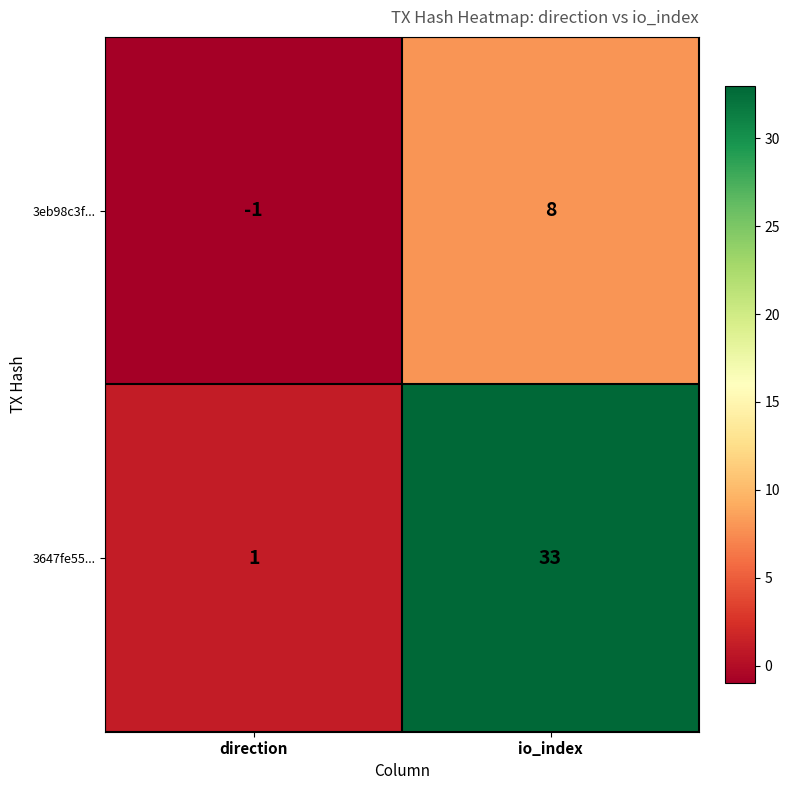

Which series has the widest spread of values?

3647fe55...